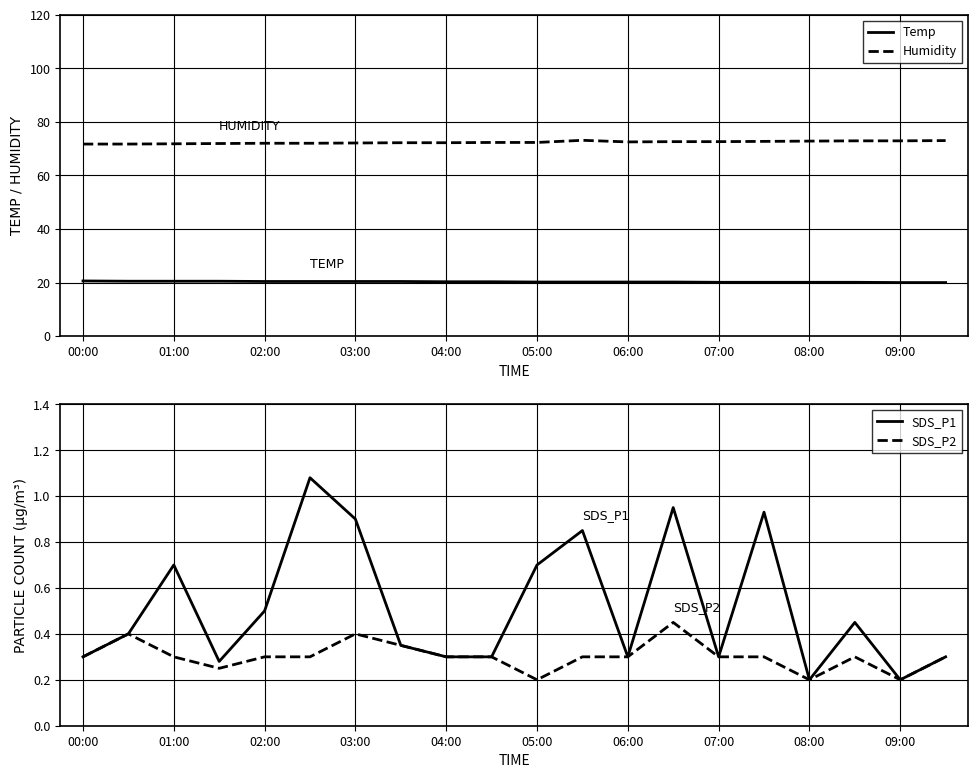

What is the lowest value of the Temp series?

20.0